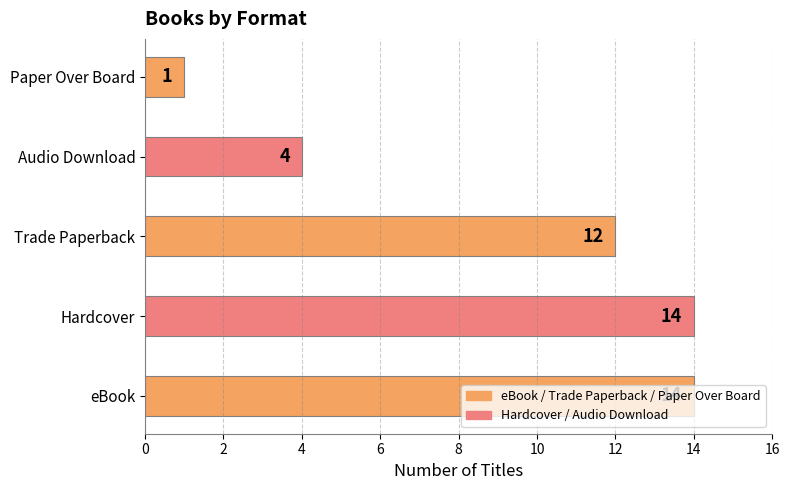

What is the sum of all values?

45